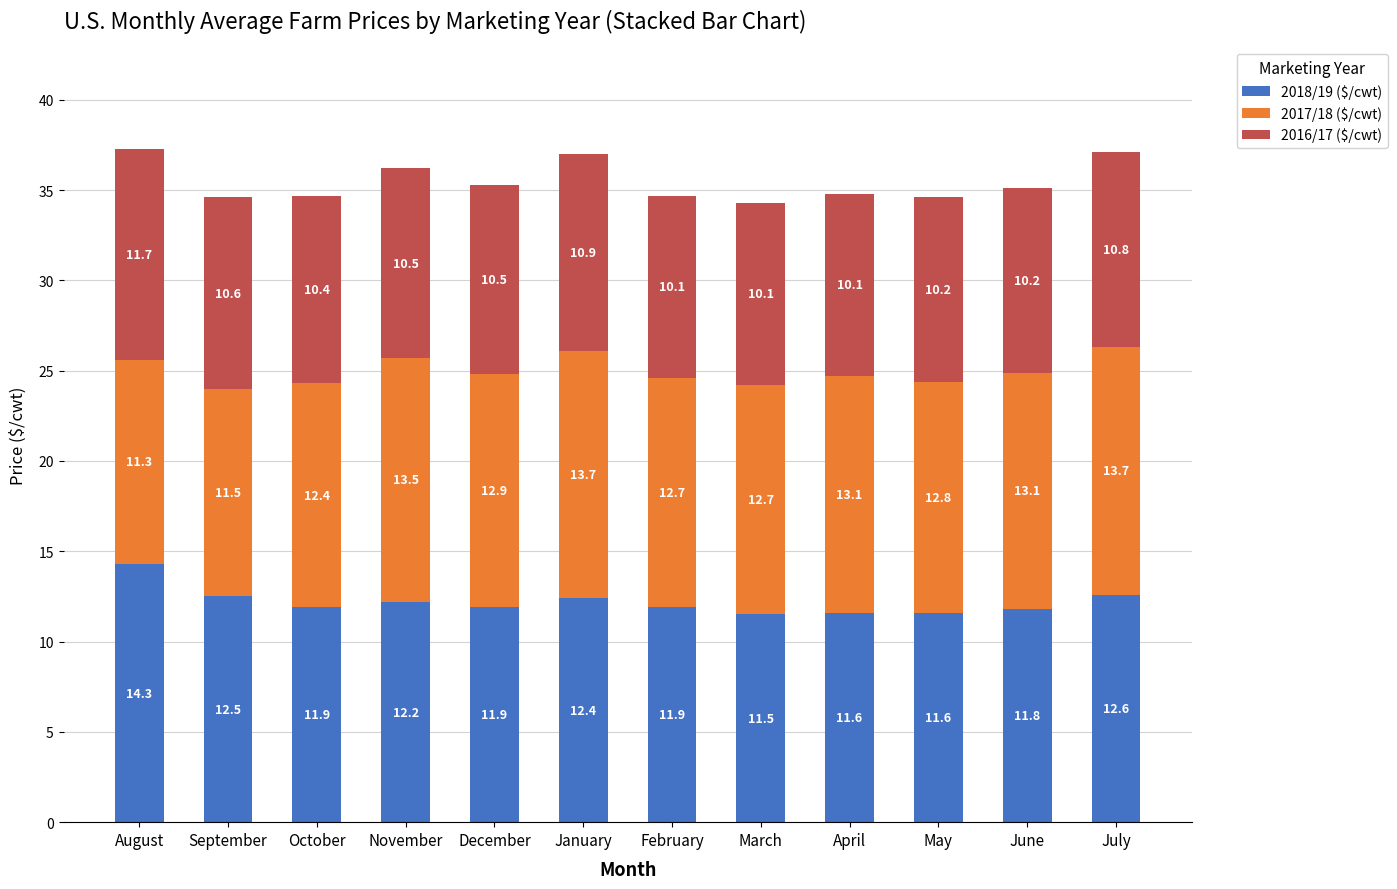

The 2018/19 ($/cwt) series shows 3.6 at February. True or false?

False